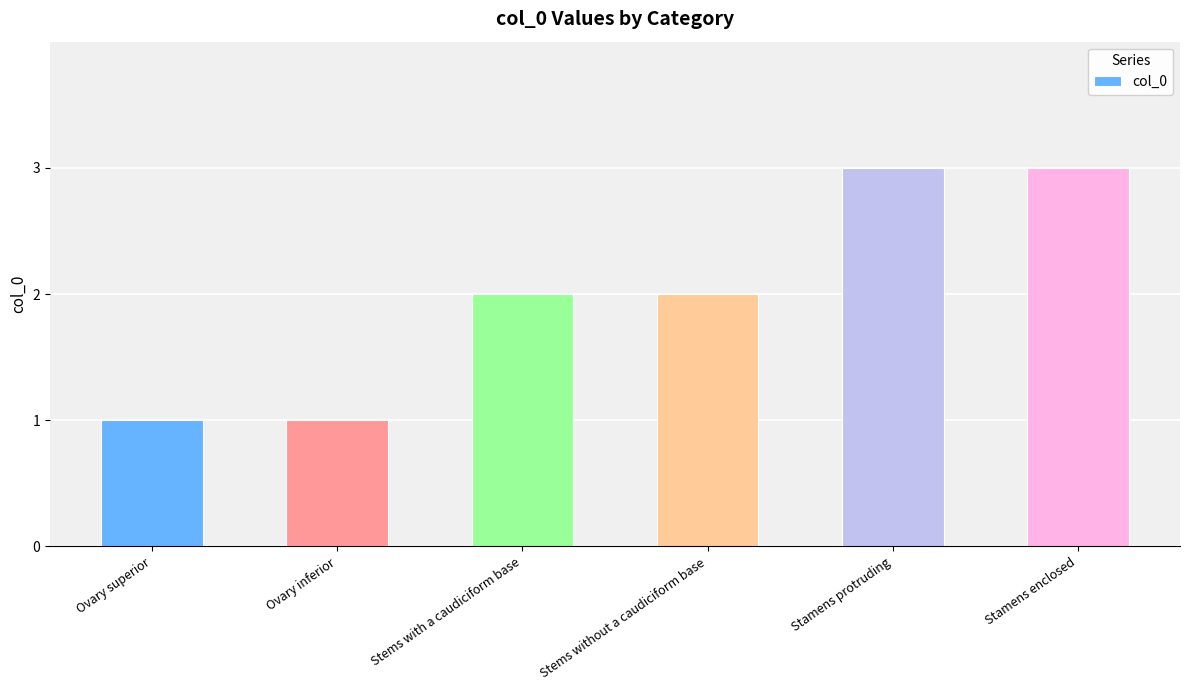

How many bars are there in total?

6